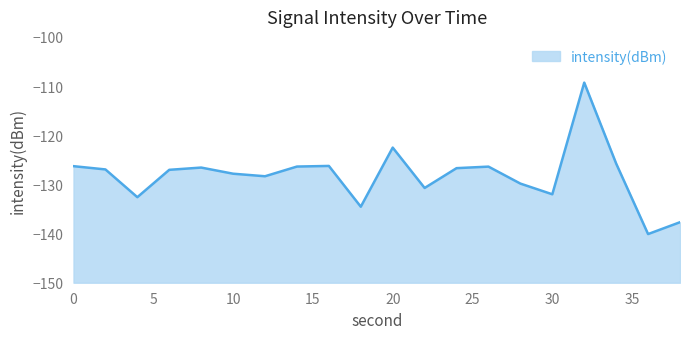

Reading right to left, what are all the values shown in this chart?

38=-137.7	36=-140.1	34=-125.8	32=-109.3	30=-132.0	28=-129.8	26=-126.4	24=-126.7	22=-130.7	20=-122.5	18=-134.5	16=-126.2	14=-126.4	12=-128.3	10=-127.8	8=-126.6	6=-127.0	4=-132.6	2=-127.0	0=-126.3